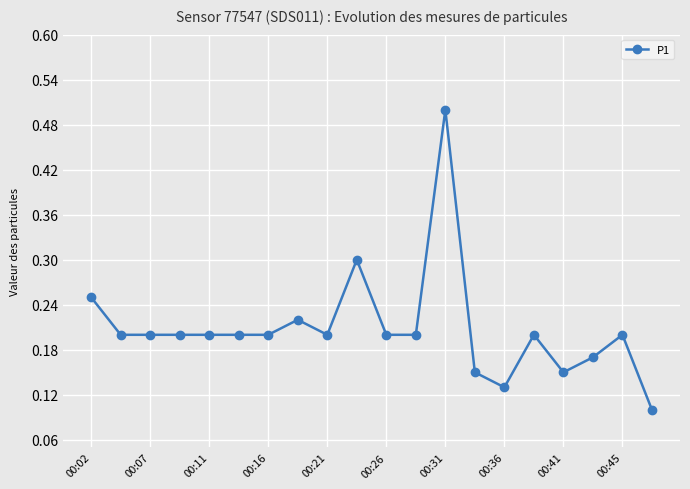

What is the greatest value displayed?

0.5